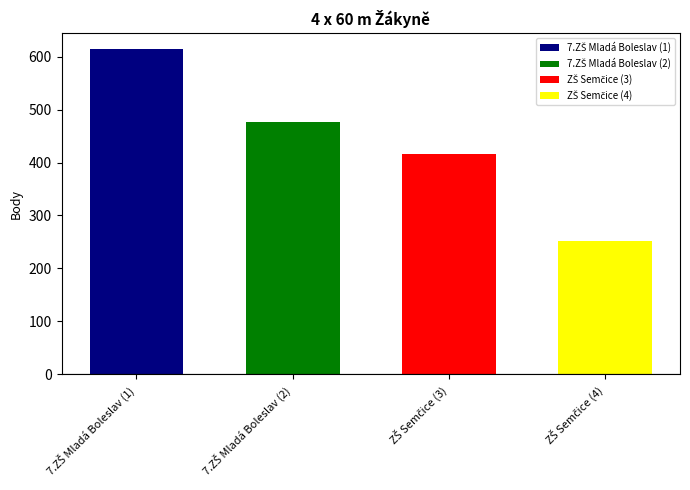

At which label does the data first exceed 477?

7.ZŠ Mladá Boleslav (1)